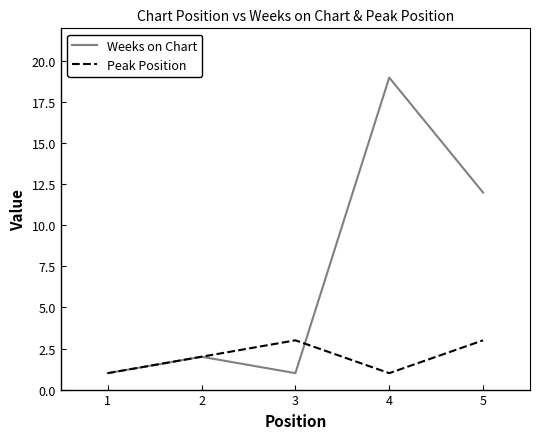

What is the spread (max minus min) of values at 4?

18